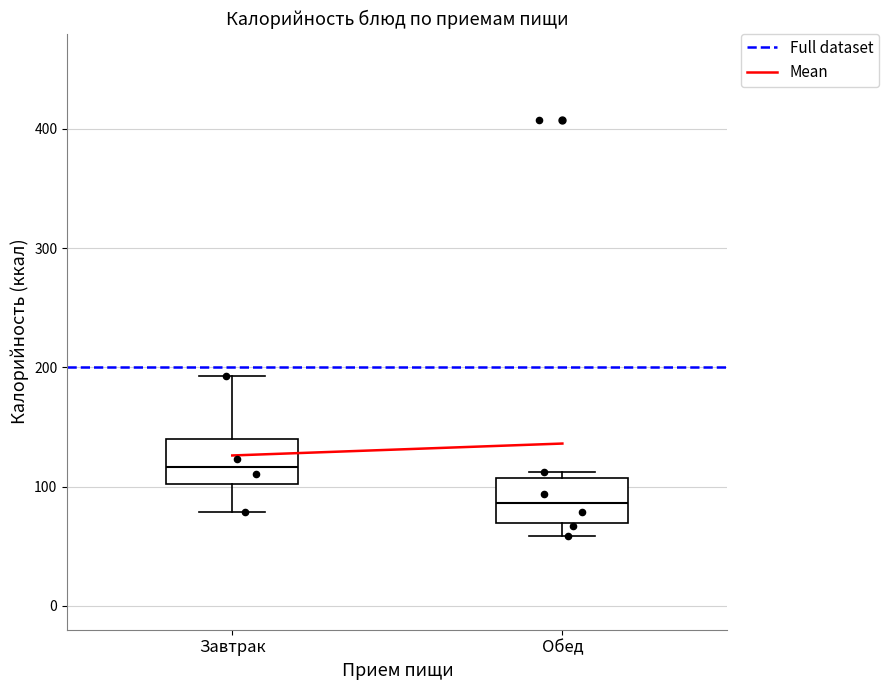

Which box has the highest median line?

Завтрак